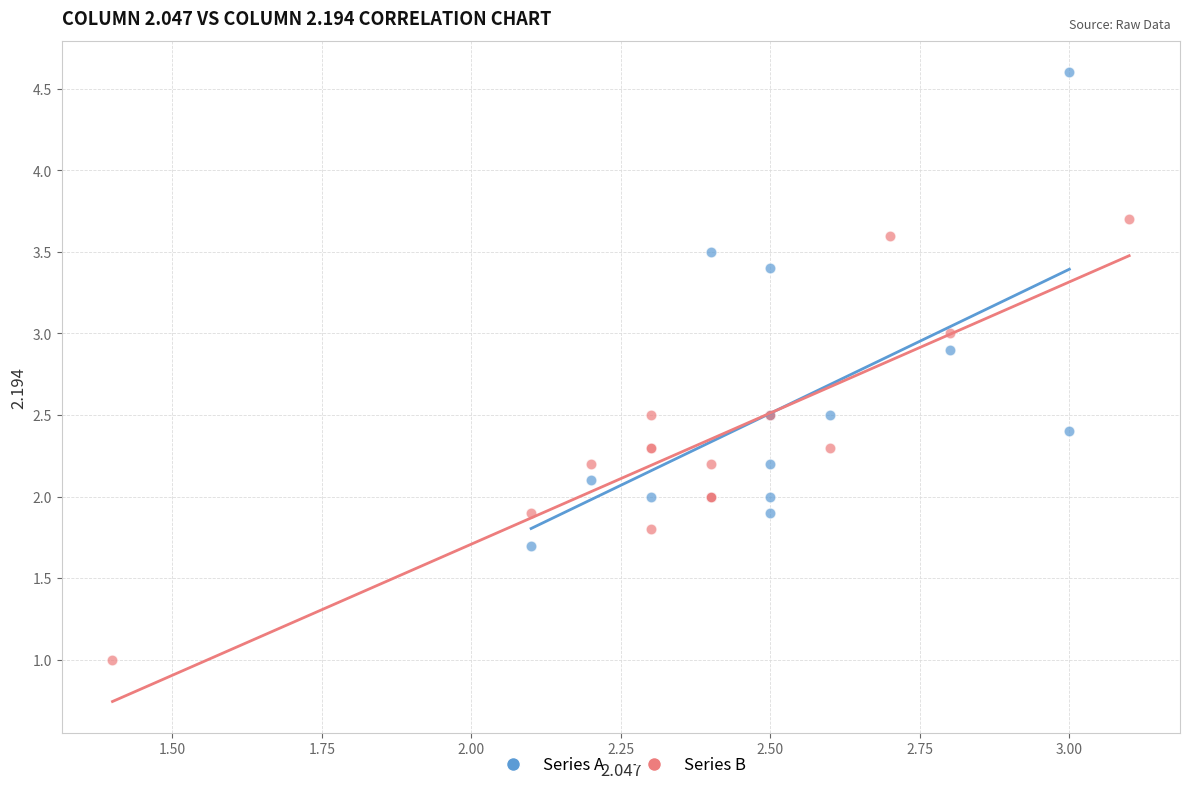

Which series contains the highest Y value?

Series A